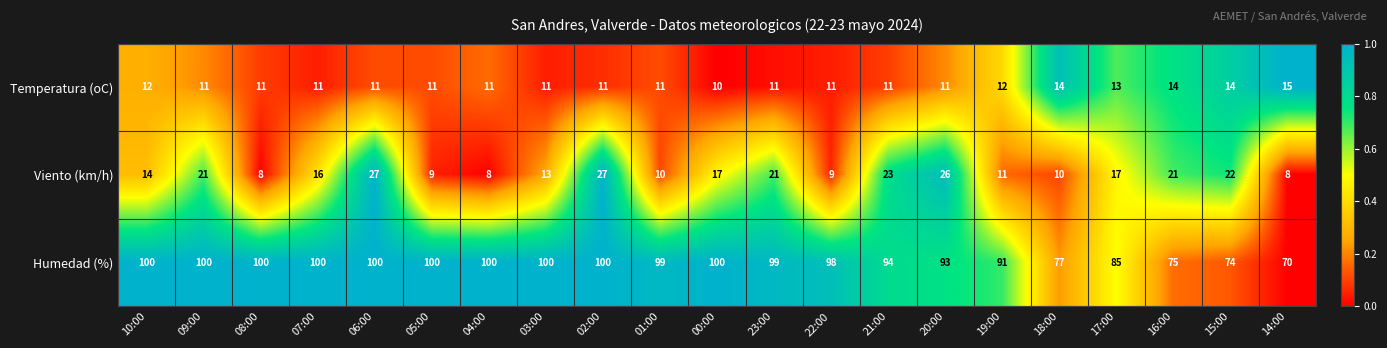

At how many categories does at least one series exceed 88?

16